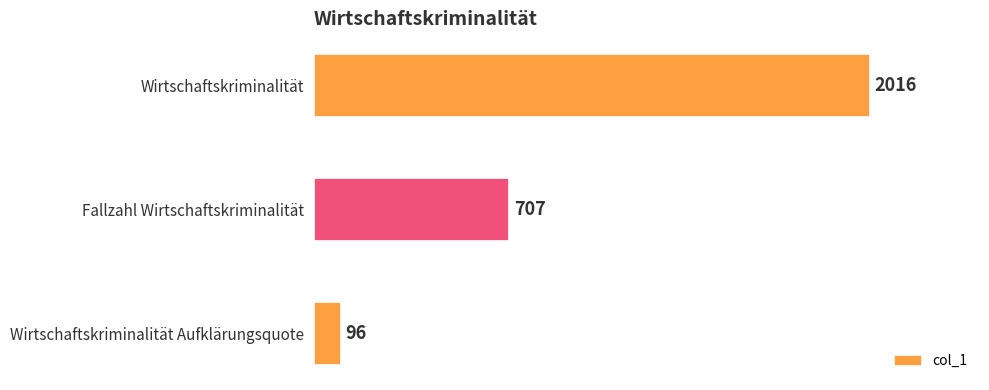

Between Wirtschaftskriminalität Aufklärungsquote and Wirtschaftskriminalität, which is larger?

Wirtschaftskriminalität